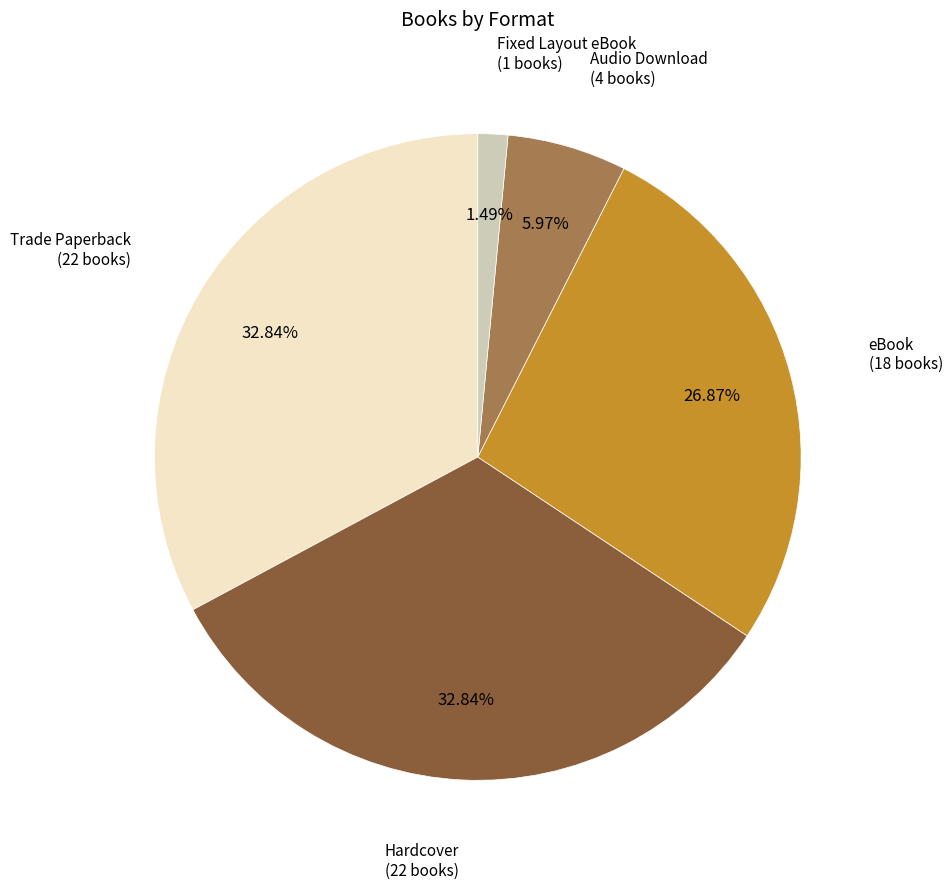

The Fixed Layout eBook slice represents 12% of the pie. True or false?

False